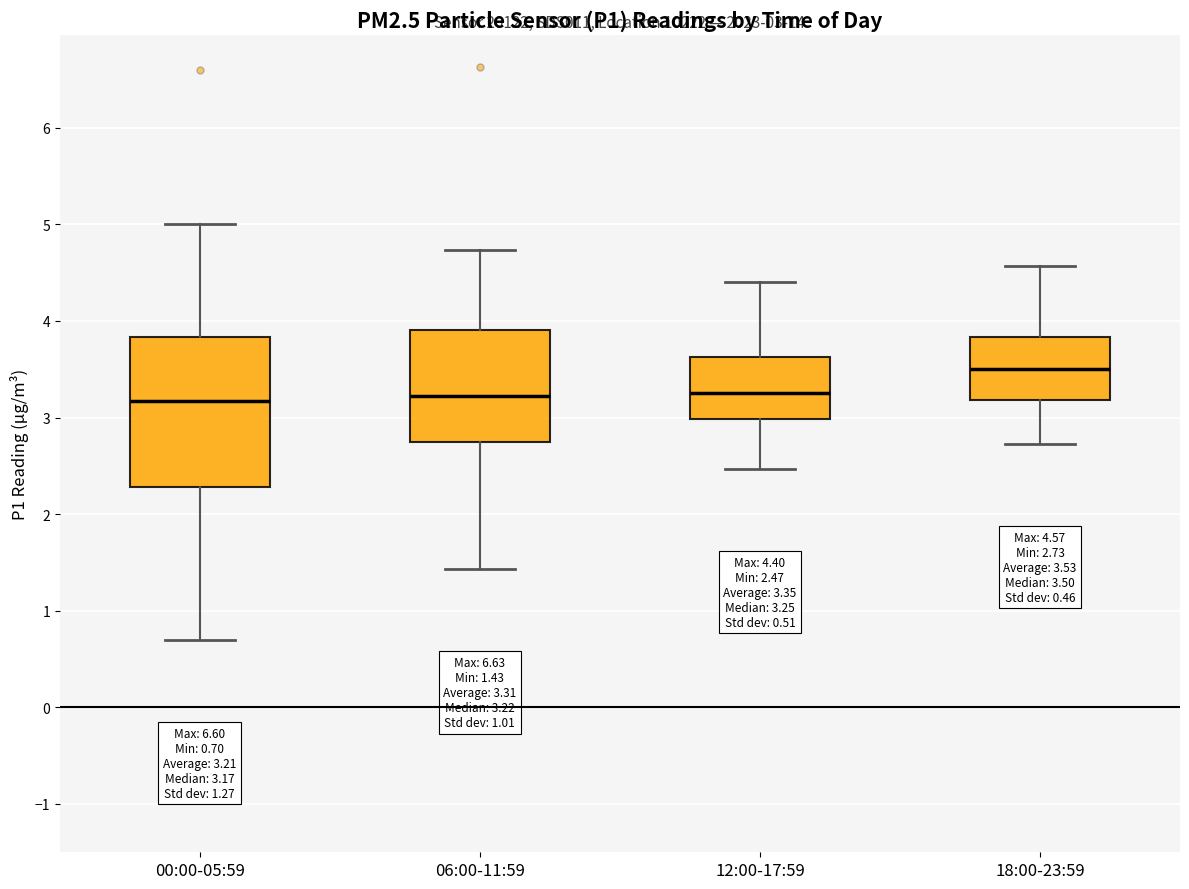

Which box is the tallest, from its lower edge to its upper edge?

00:00-05:59